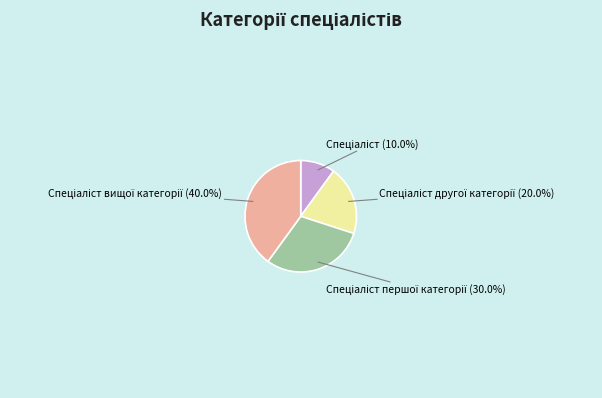

Does any single category account for the majority?

No